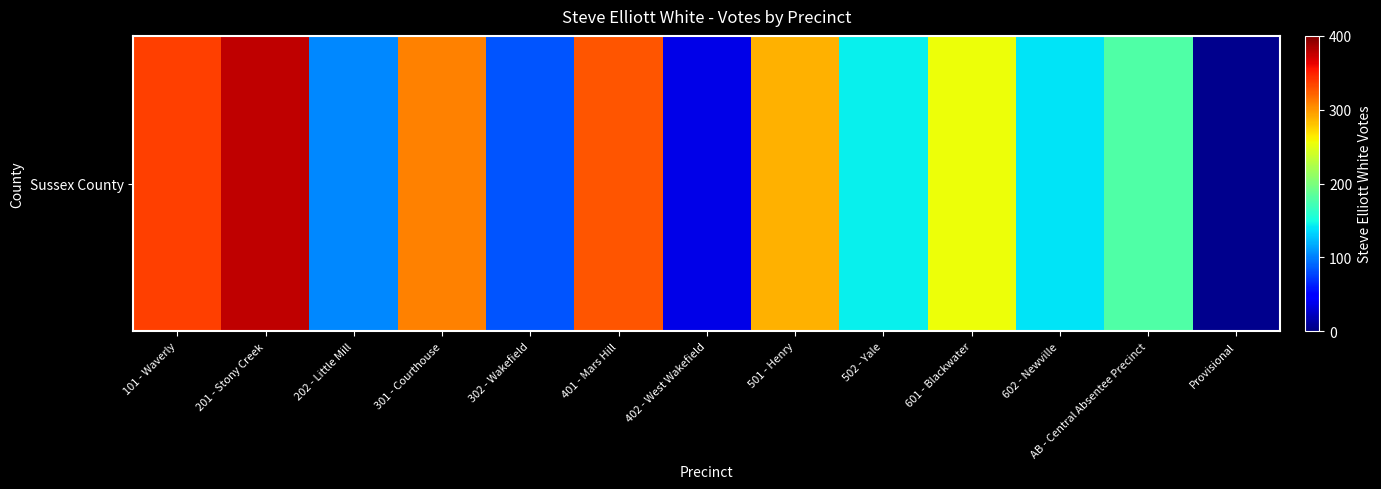

What is the sum of the values at 201 - Stony Creek and 501 - Henry?

665